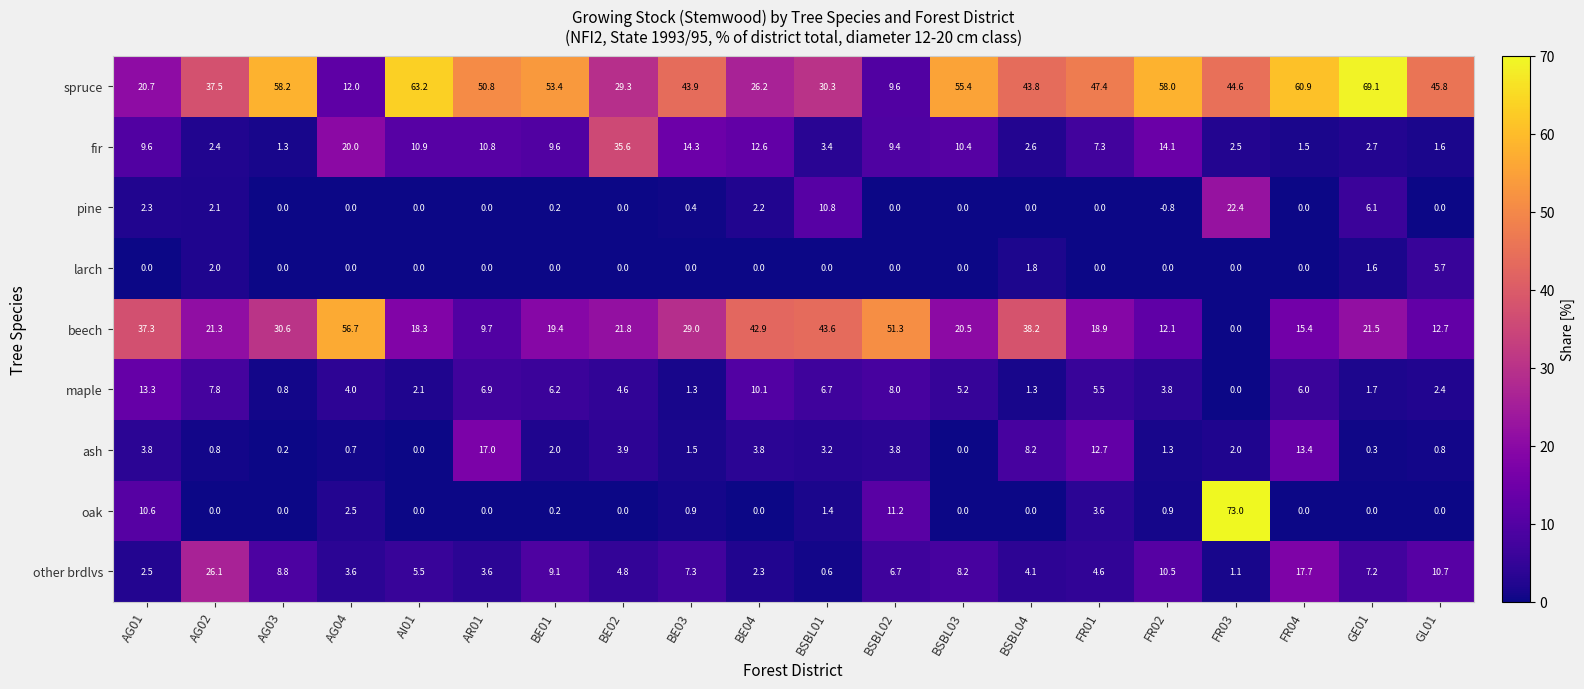

What is the spread (max minus min) of values at AG03?

58.2